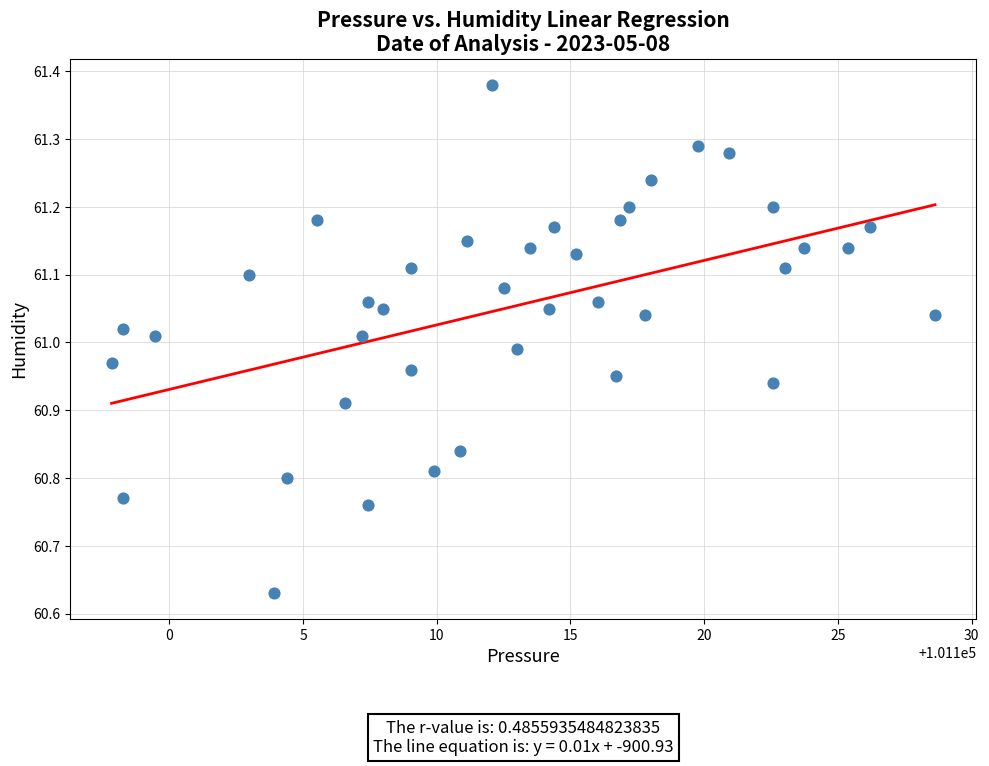

What is the range of X values (max minus min)?

30.8